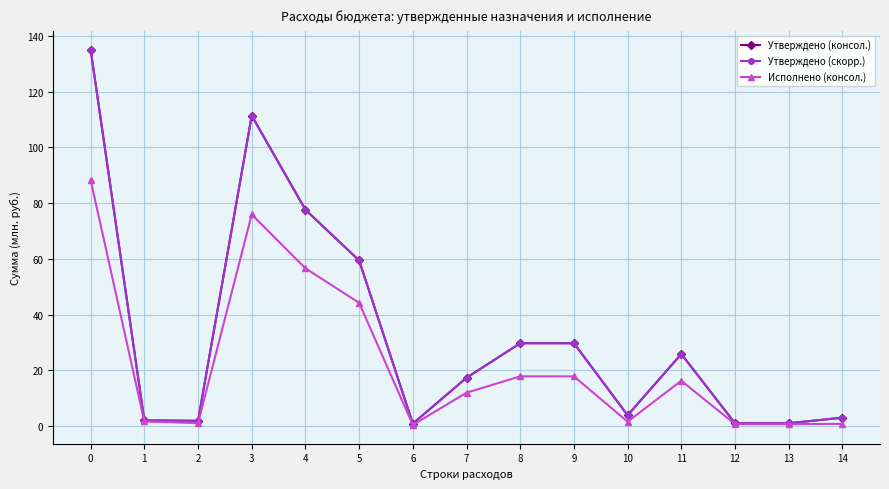

At which label does Утверждено (консол.) reach its minimum?

6